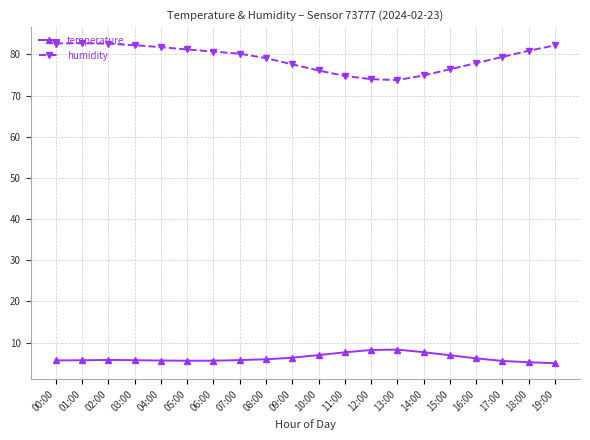

True or false: temperature and humidity cross at least once.

False